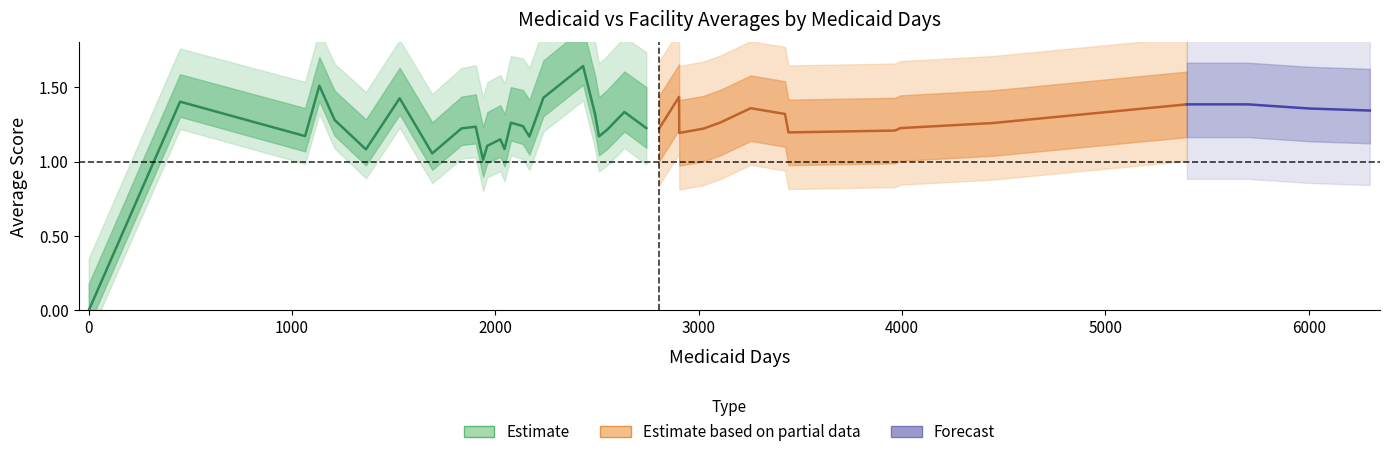

What is the value of the FacAvg point at the 19th from the left?

1.6